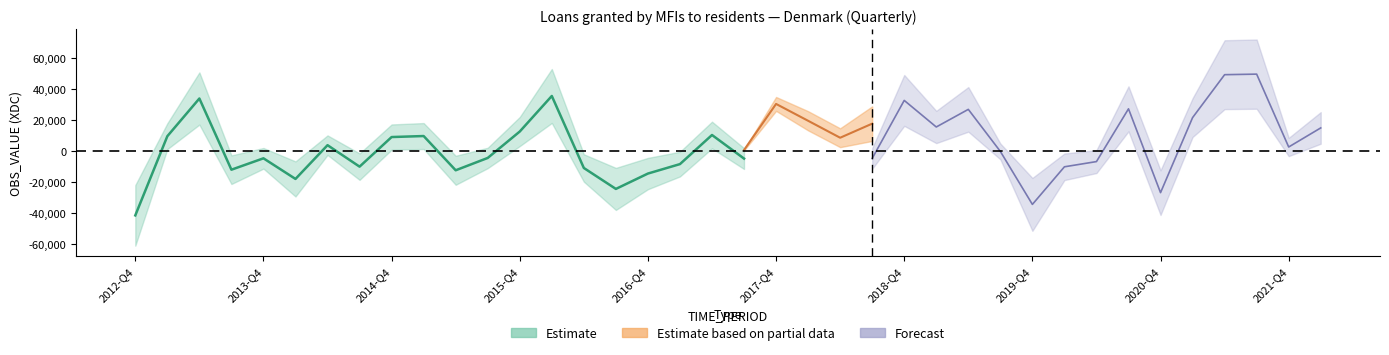

At which label does the data first exceed -4745?

2013-Q1